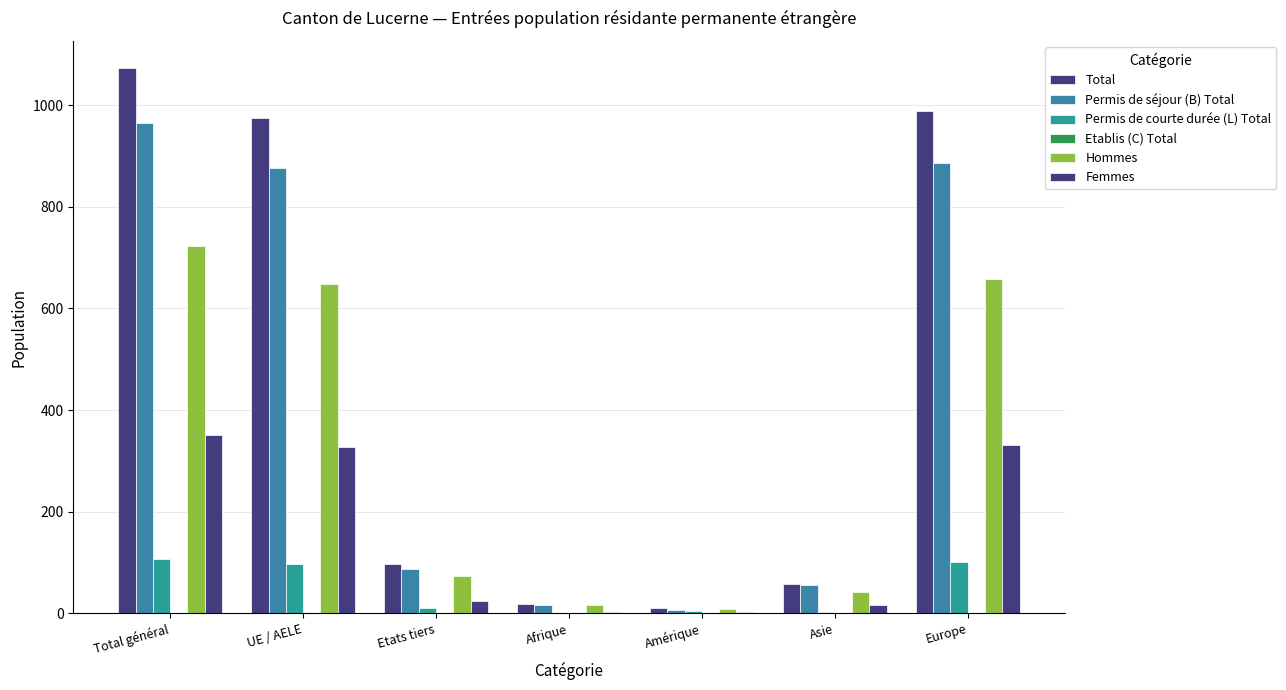

What is the greatest value displayed?

1073